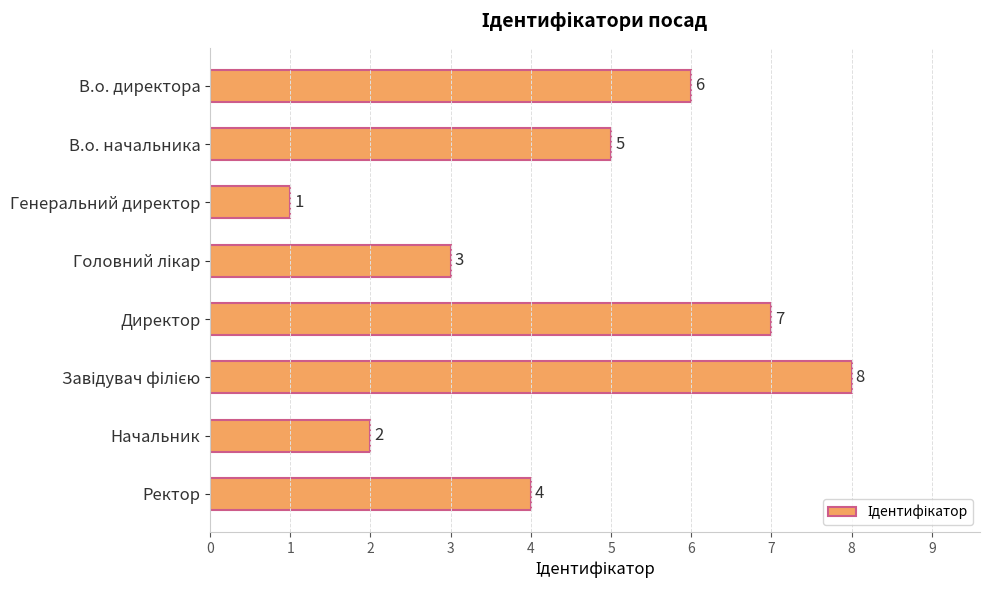

How many data points does each series have?

8